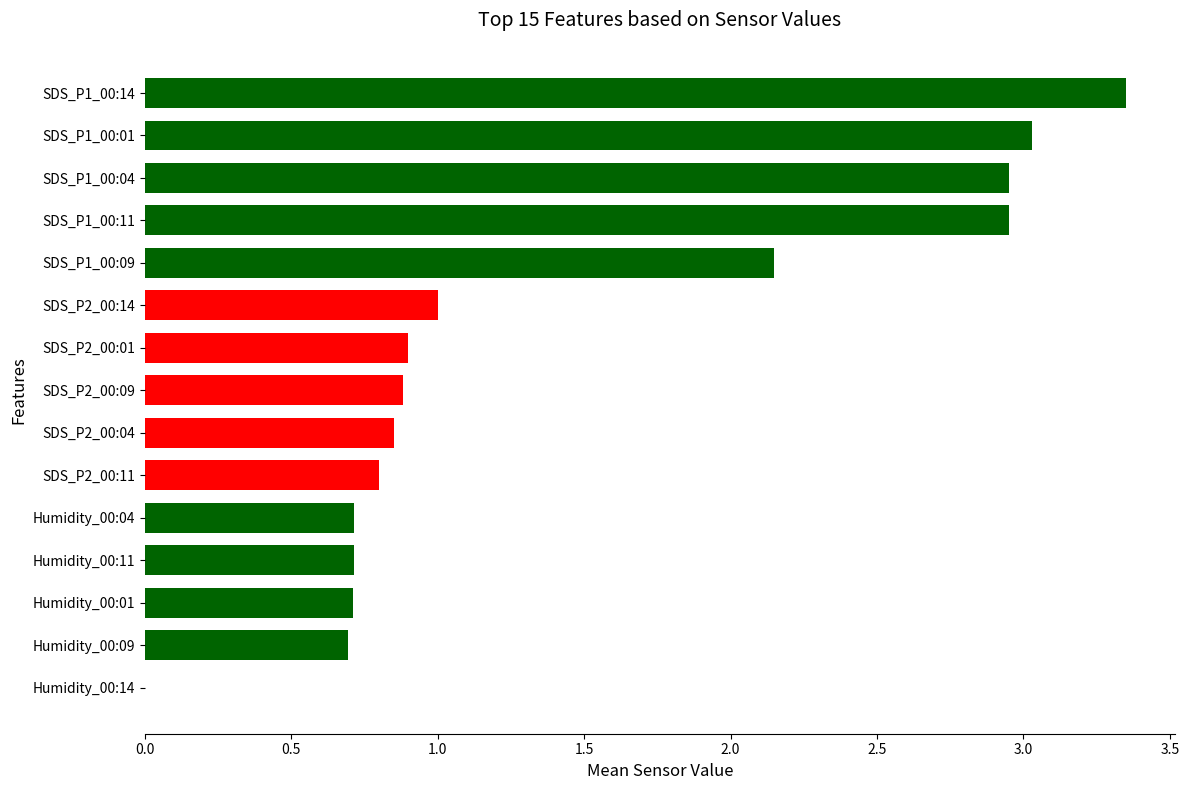

How many positive values are there?

14